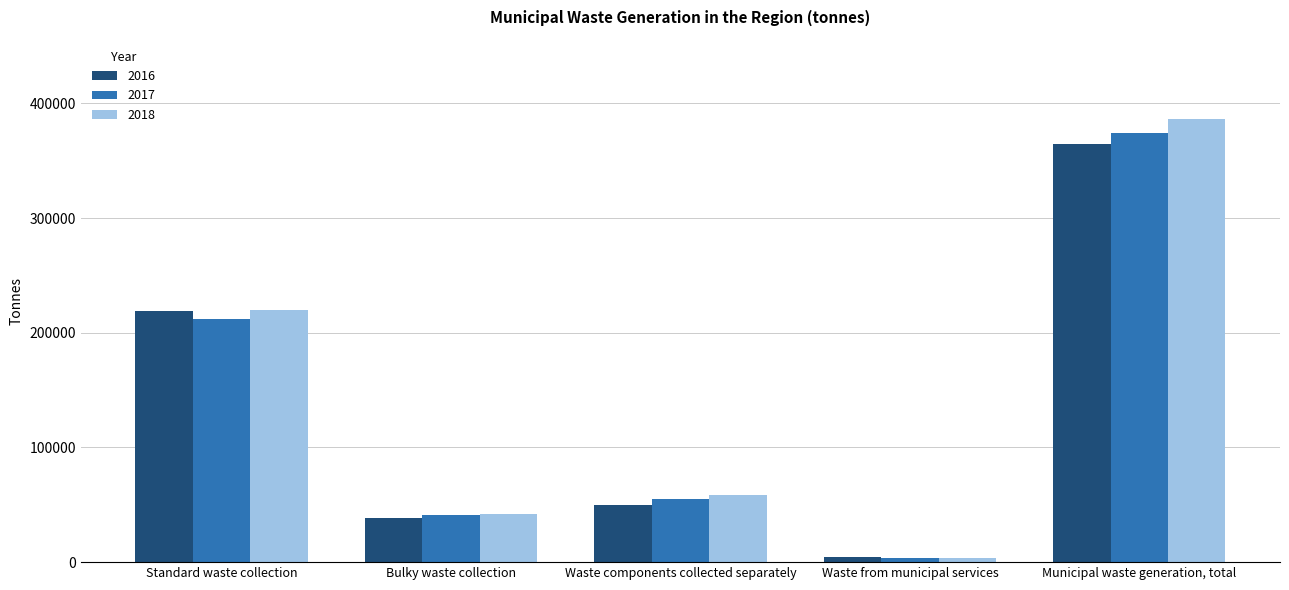

At which label does 2018 first exceed 58921?

Standard waste collection